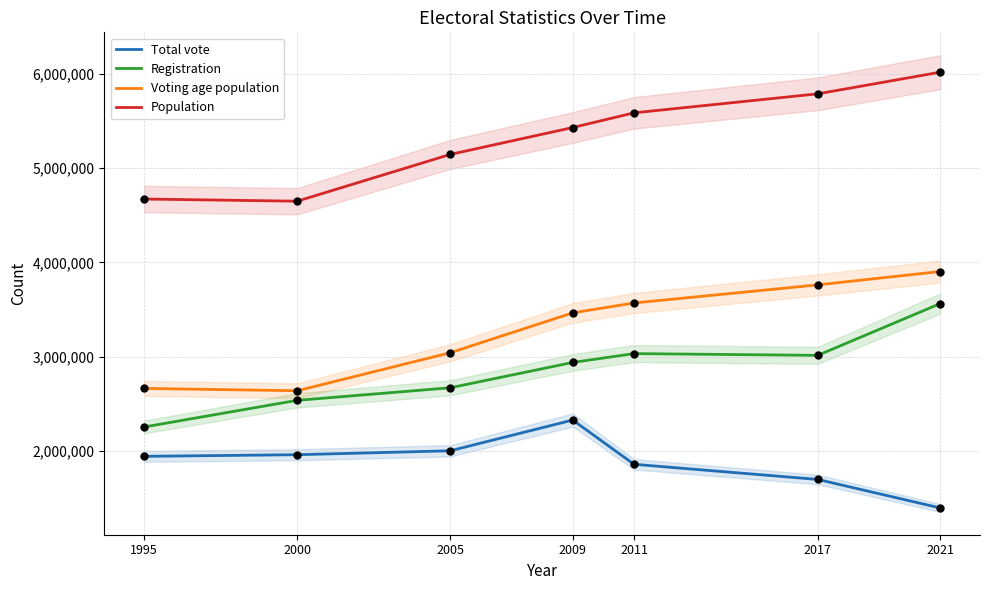

At how many categories does at least one series exceed 3821371?

7